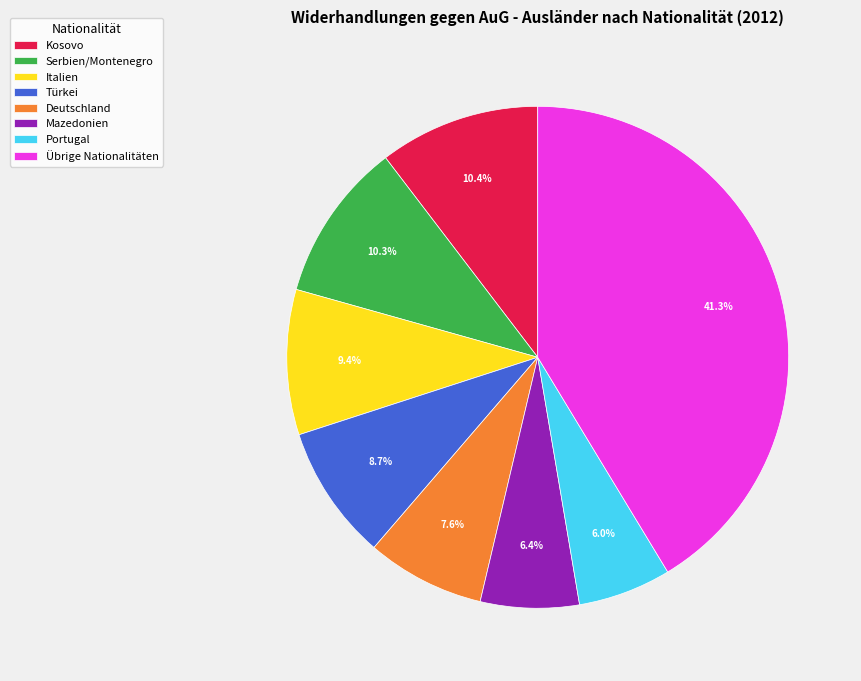

Between Kosovo and Türkei, which is larger?

Kosovo